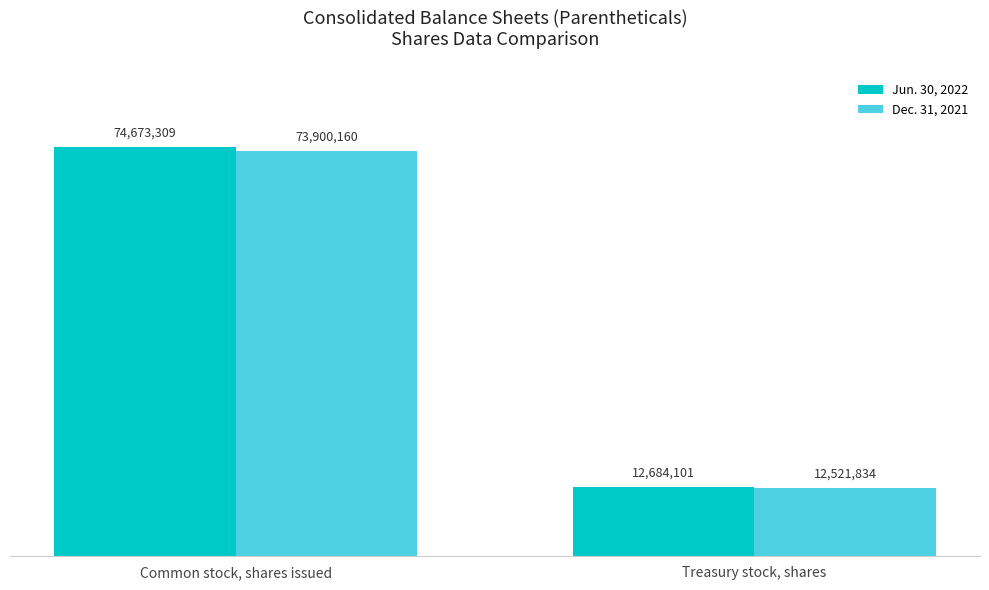

What is the spread (max minus min) of values at Treasury stock, shares?

162267